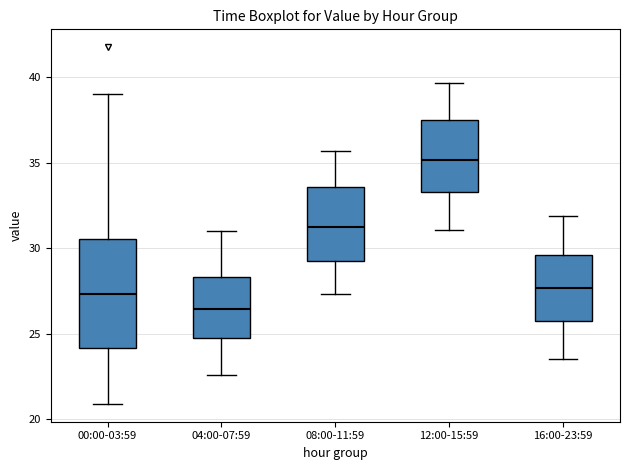

Comparing the boxes themselves (not the whiskers), which one is the tallest?

00:00-03:59